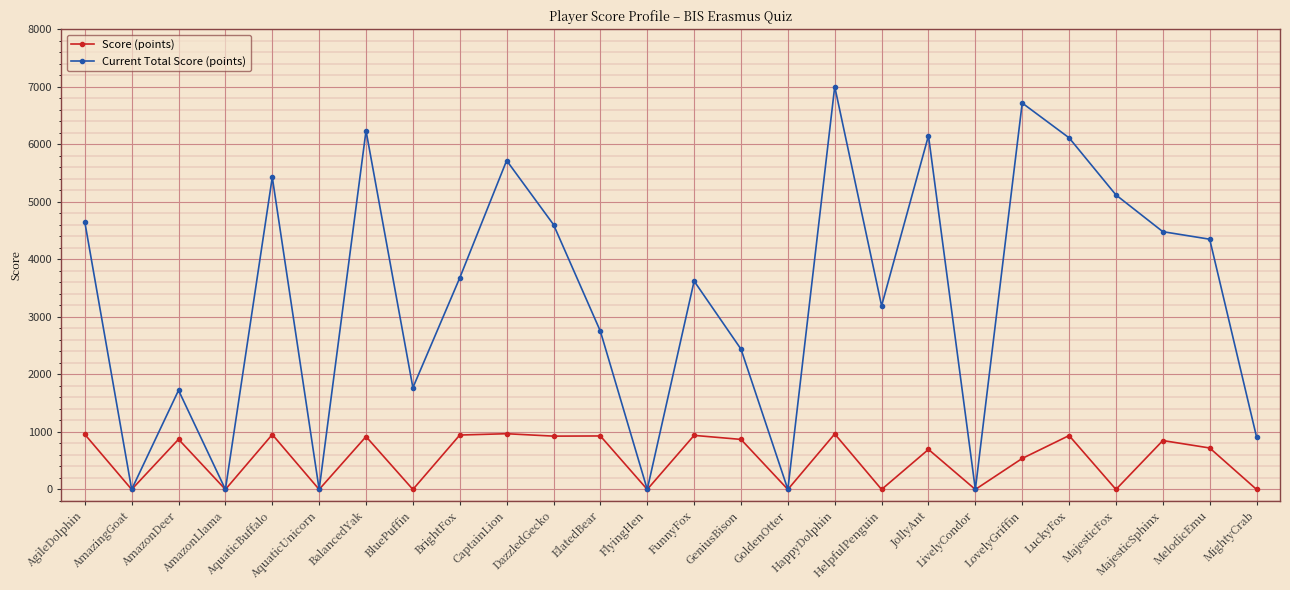

Rank the series by their maximum value, from lowest to highest.

Score (points), Current Total Score (points)